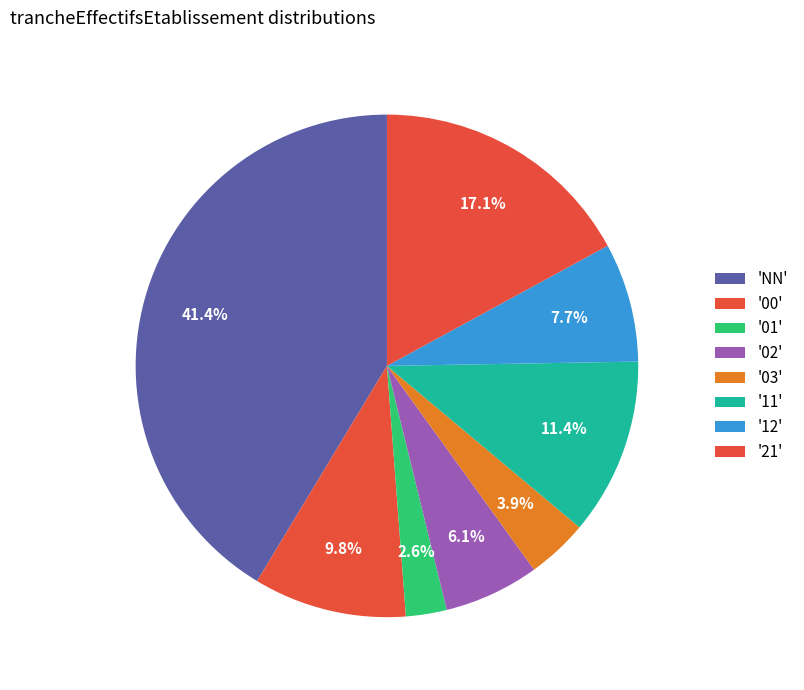

How many slices are in this pie chart?

8